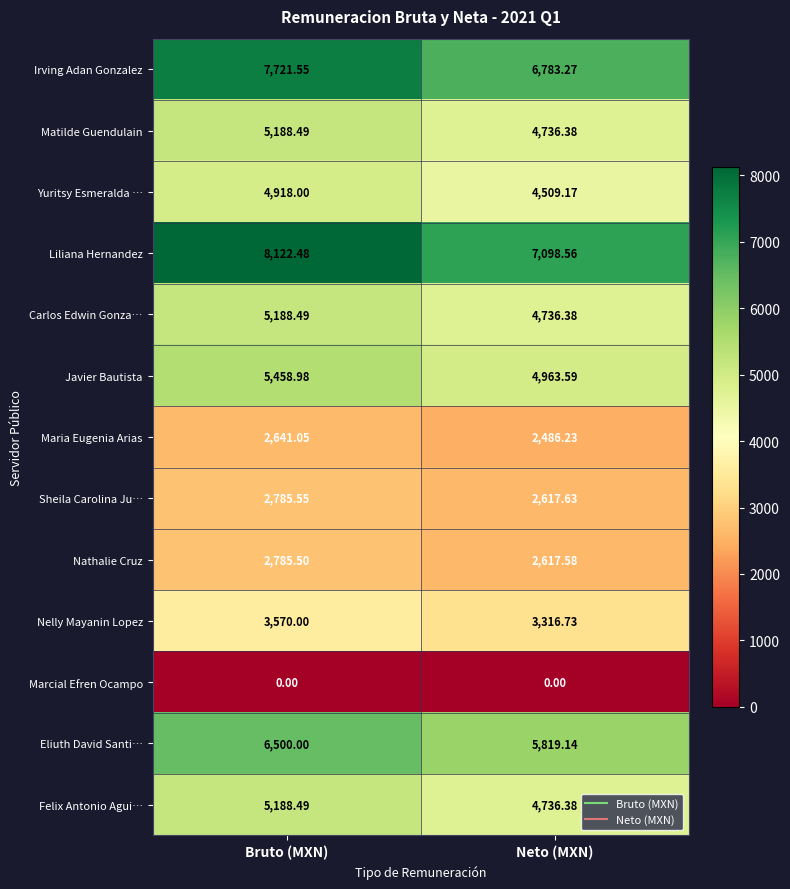

Which series has the widest spread of values?

Liliana Hernandez